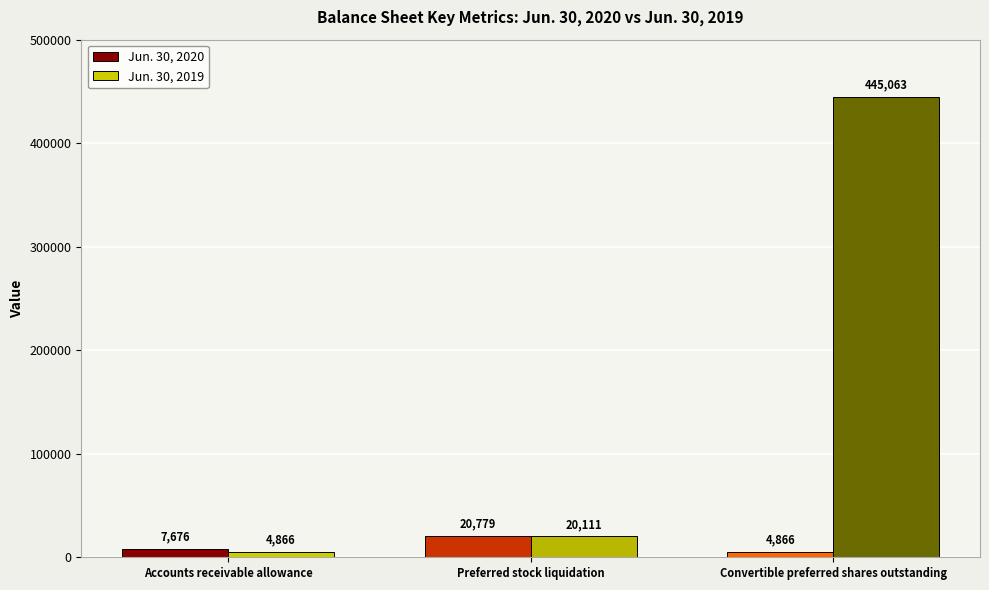

What is the lowest value of the Jun. 30, 2019 series?

4866